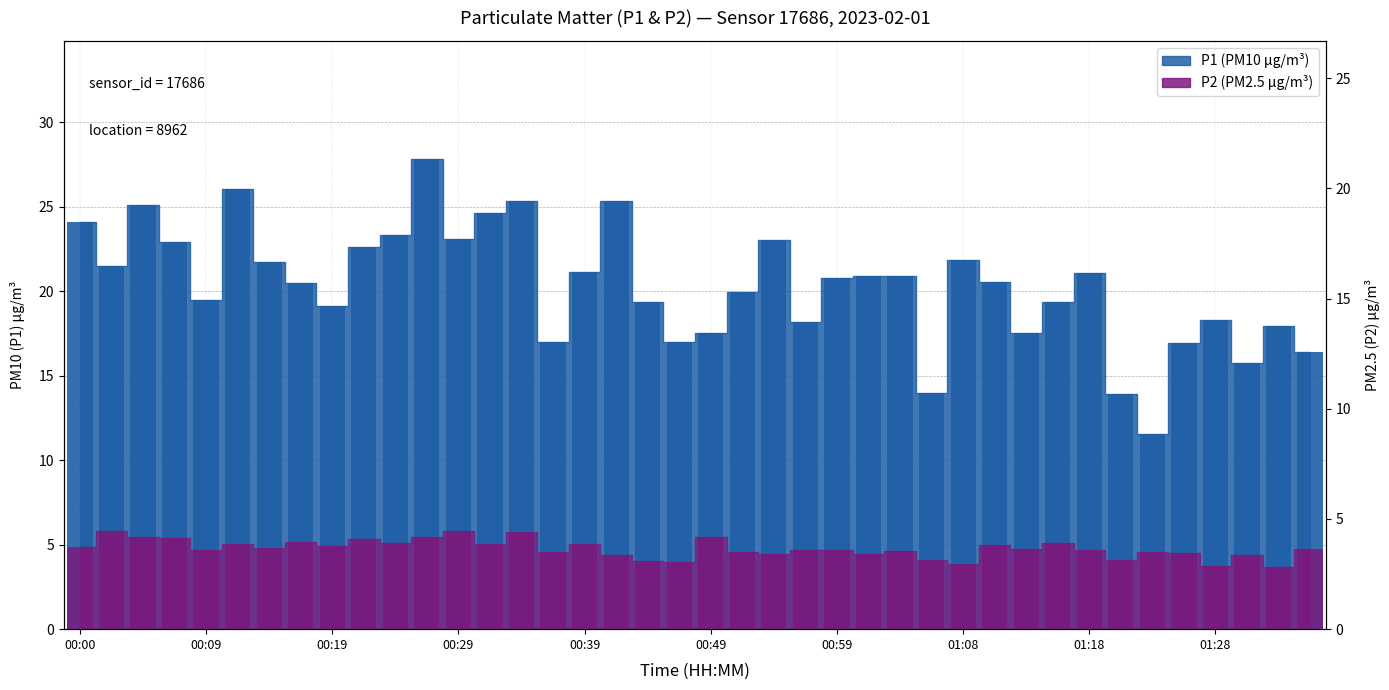

The P2 (PM2.5) bar series shows 6.2 at 35. True or false?

False